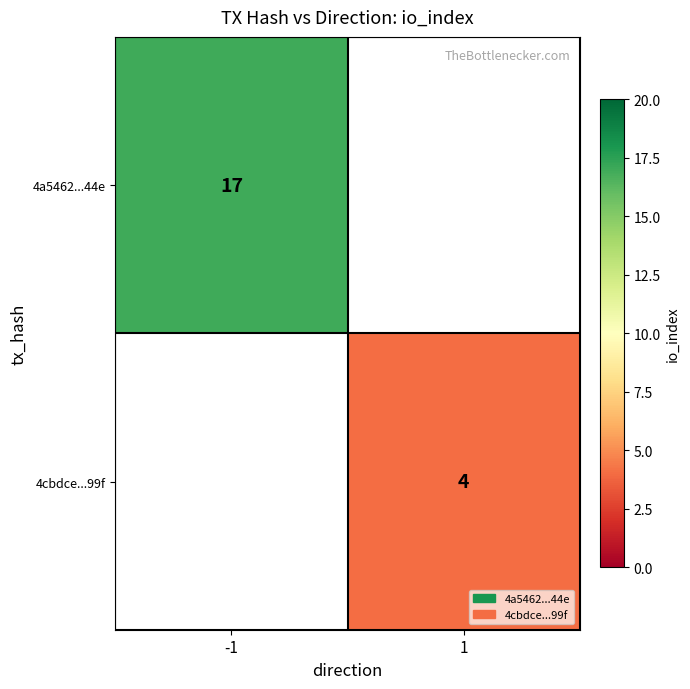

The 4cbdce...99f series shows 4 at 1. True or false?

True